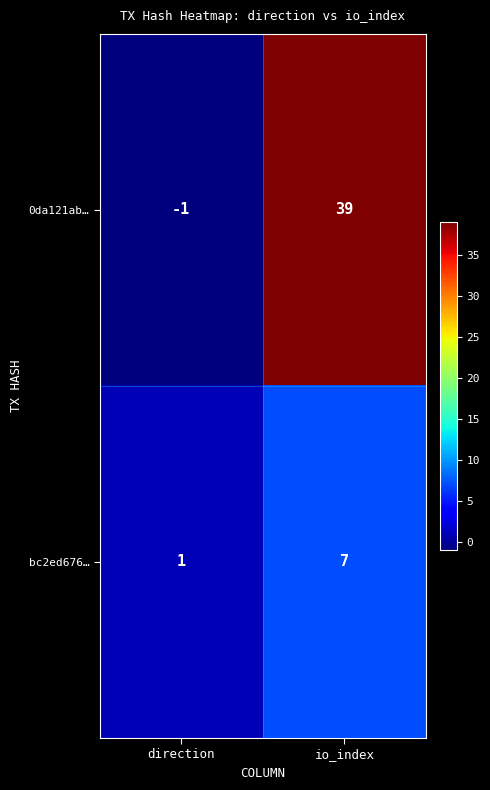

Which category has the lowest value across all series?

direction